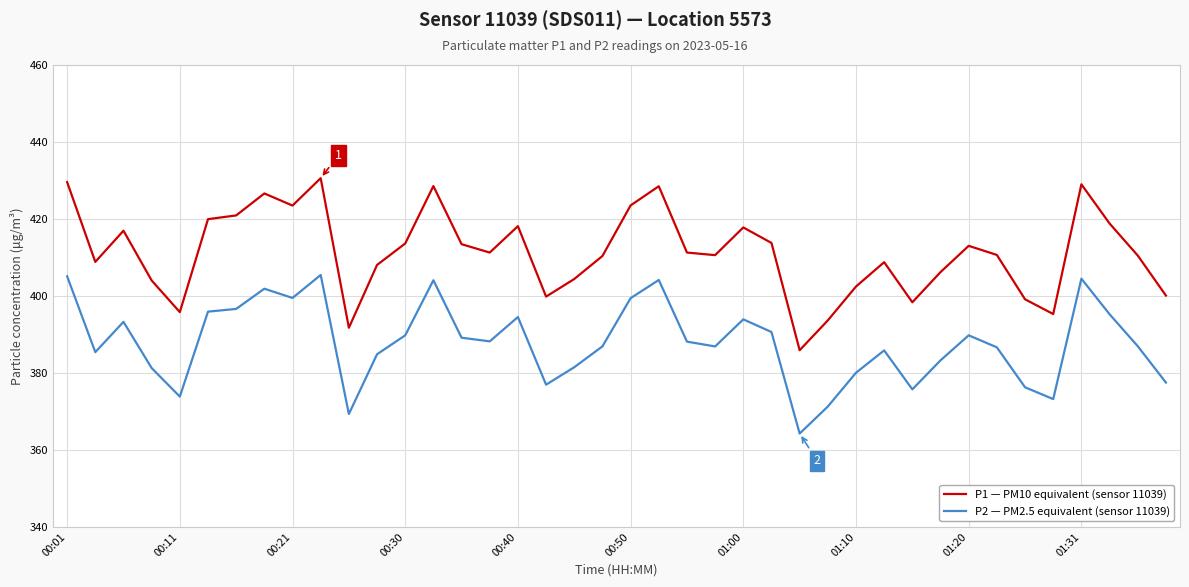

What is the maximum value shown in the chart?

430.6